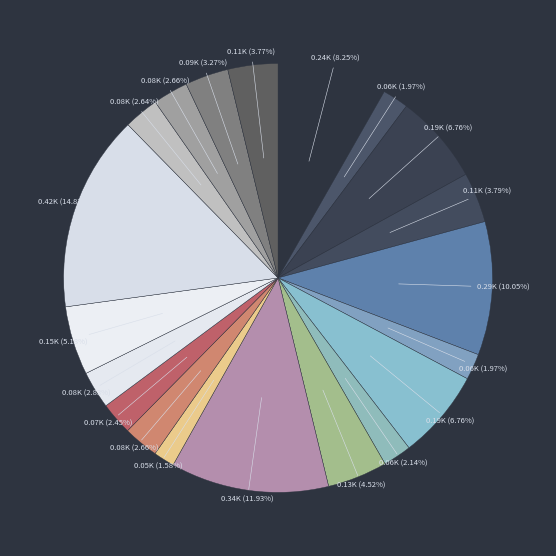

How many slices are in this pie chart?

20